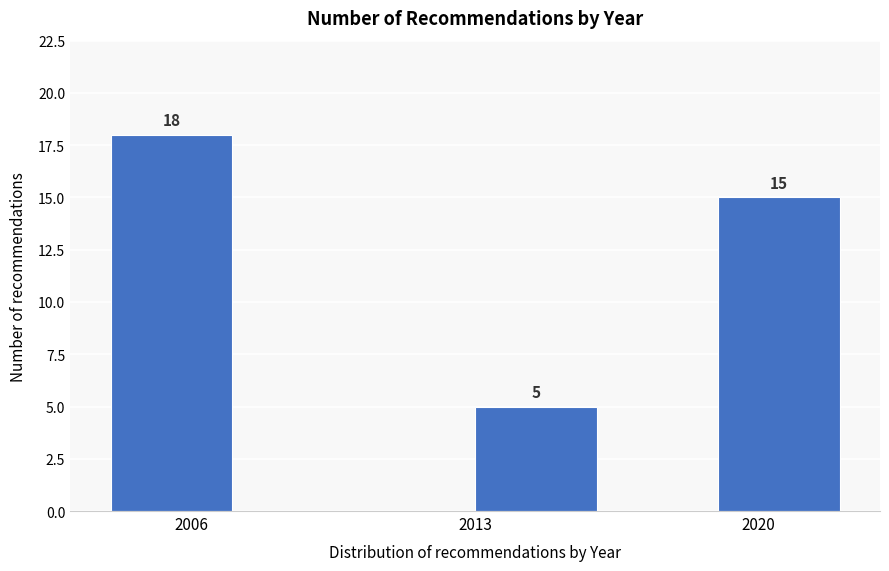

Read against the x-axis, roughly where is the centre of the tallest bar?

2006